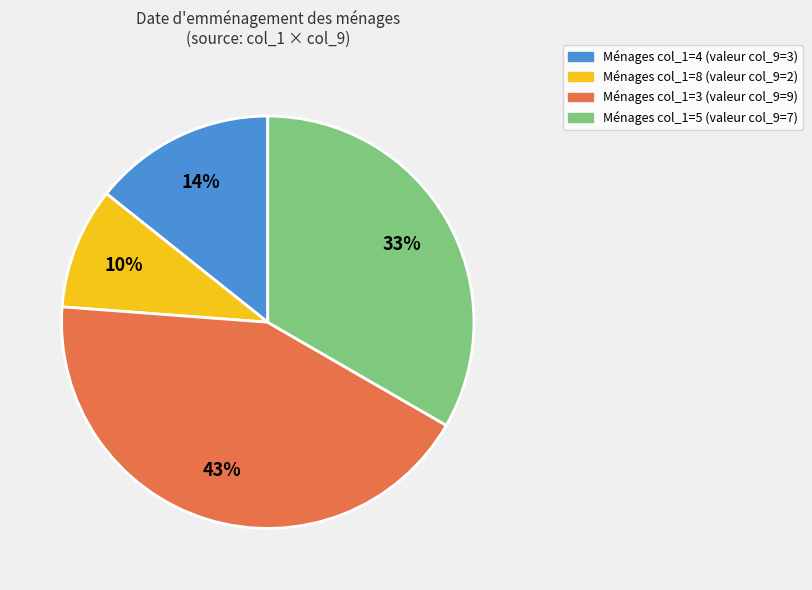

Is there any slice that represents more than half of the pie?

No